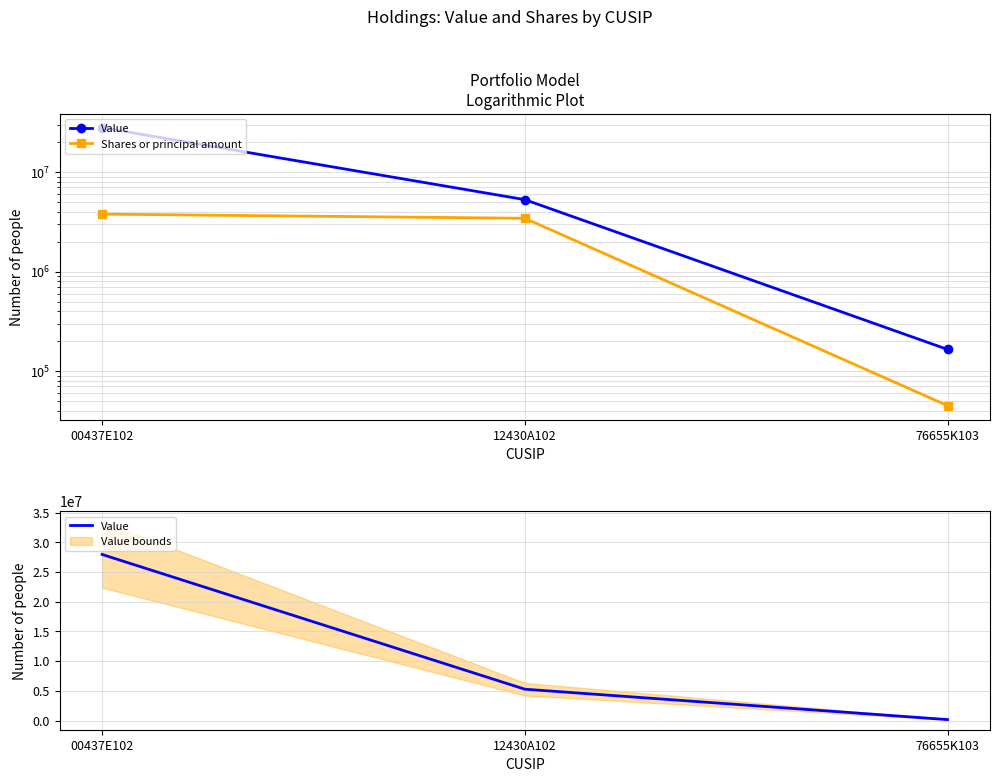

What is the label of the 1st point from the left?

00437E102